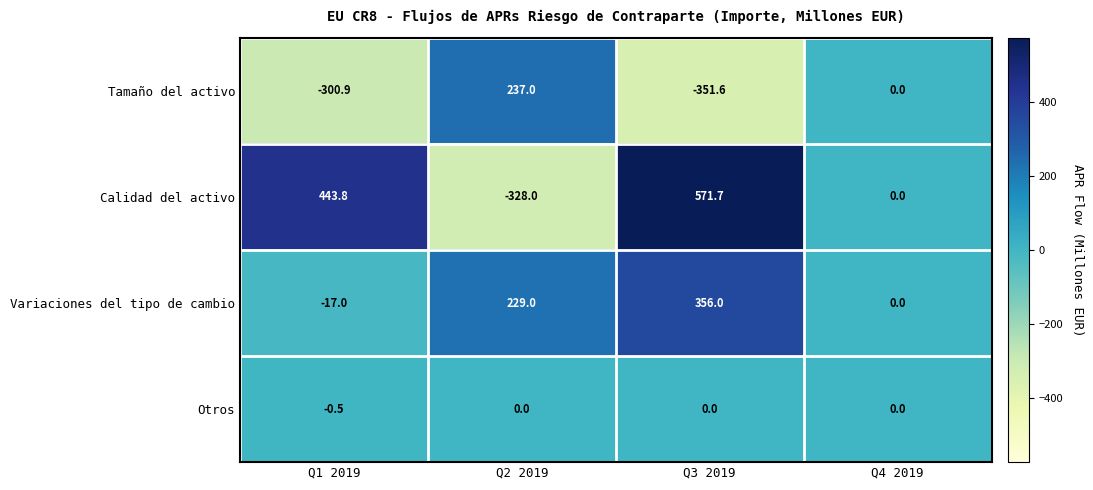

At which label does Tamaño del activo first exceed 0?

Q2 2019